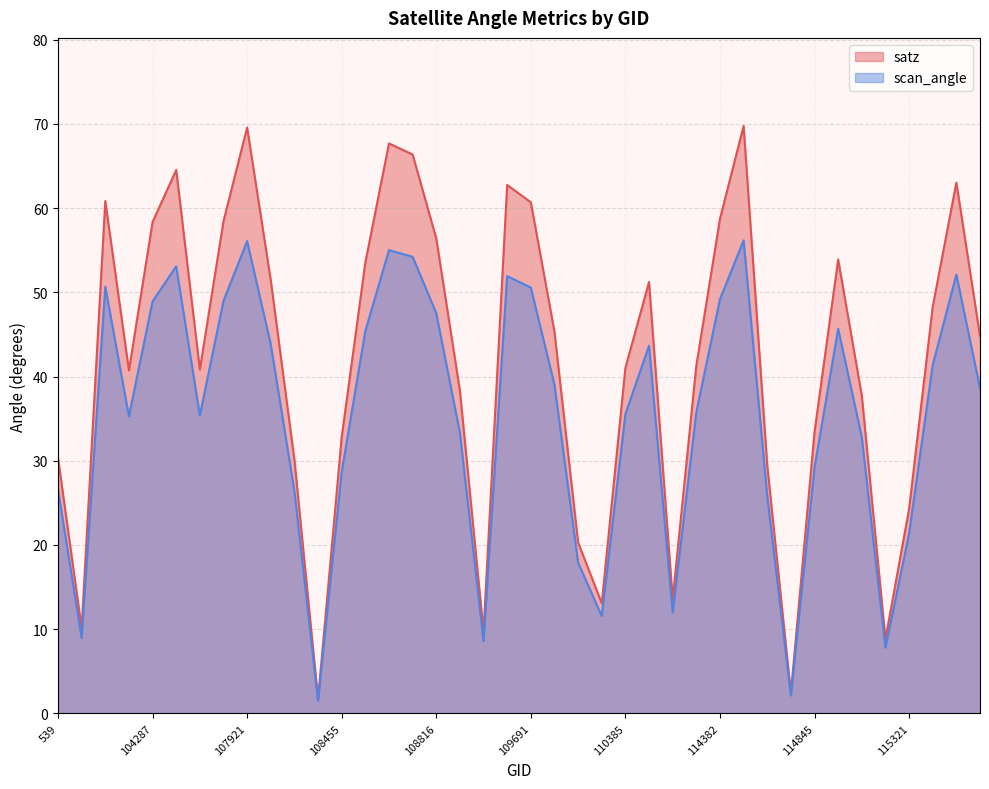

How many data points in satz are above 44?

20